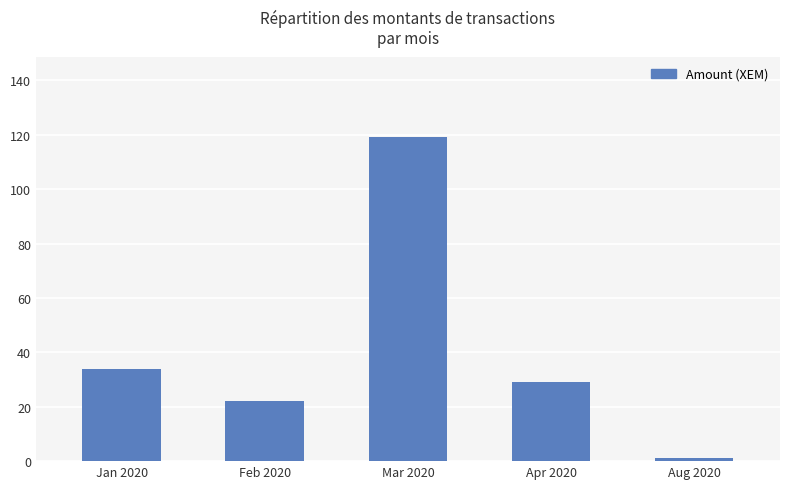

Reading left to right, list all the values displayed in this chart.

Jan 2020=34.0	Feb 2020=22.0	Mar 2020=119.0	Apr 2020=29.0	Aug 2020=1.2